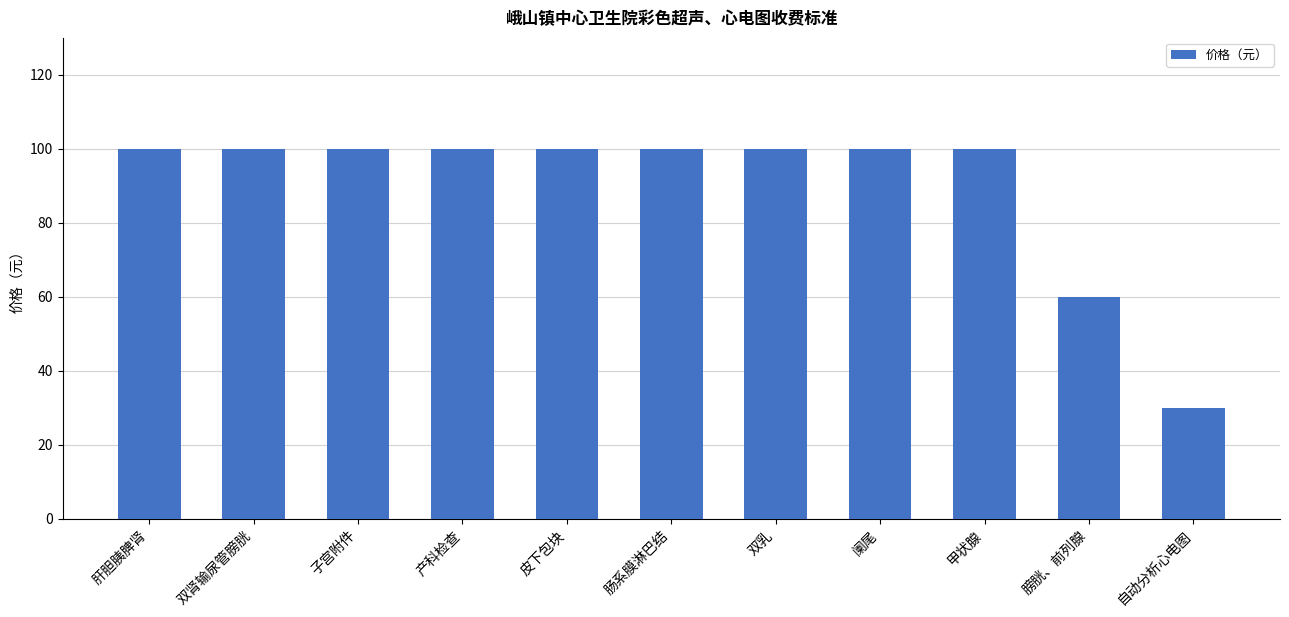

At which category does the chart reach its minimum across all series?

自动分析心电图